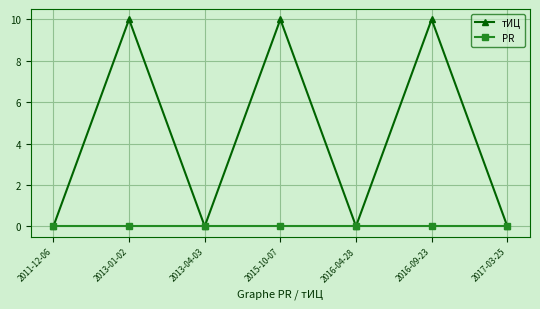

List the series in order of their peak value, highest first.

тИЦ, PR